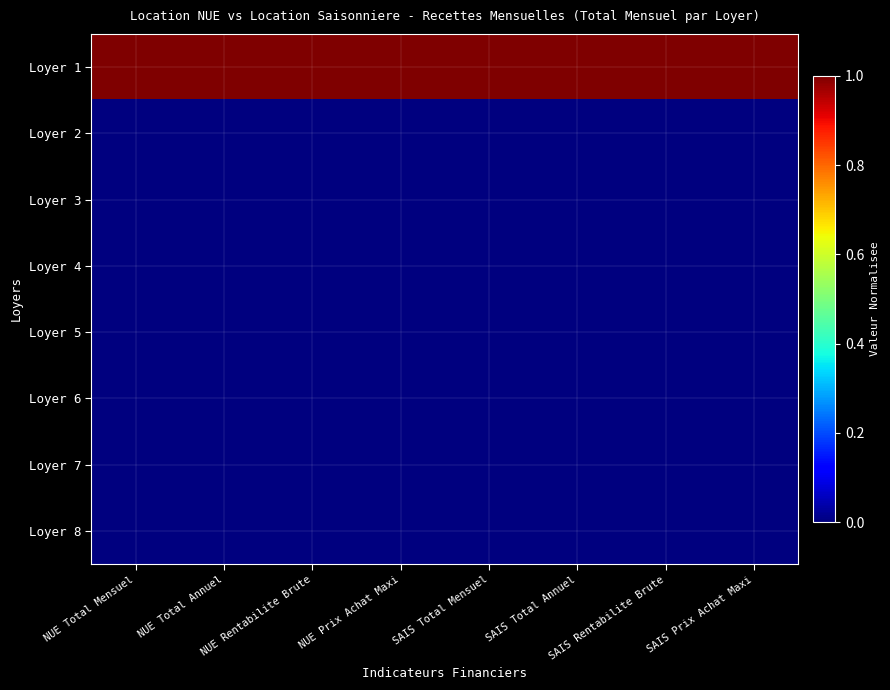

Rank the series by their maximum value, from lowest to highest.

Loyer 2, Loyer 3, Loyer 4, Loyer 5, Loyer 6, Loyer 7, Loyer 8, Loyer 1